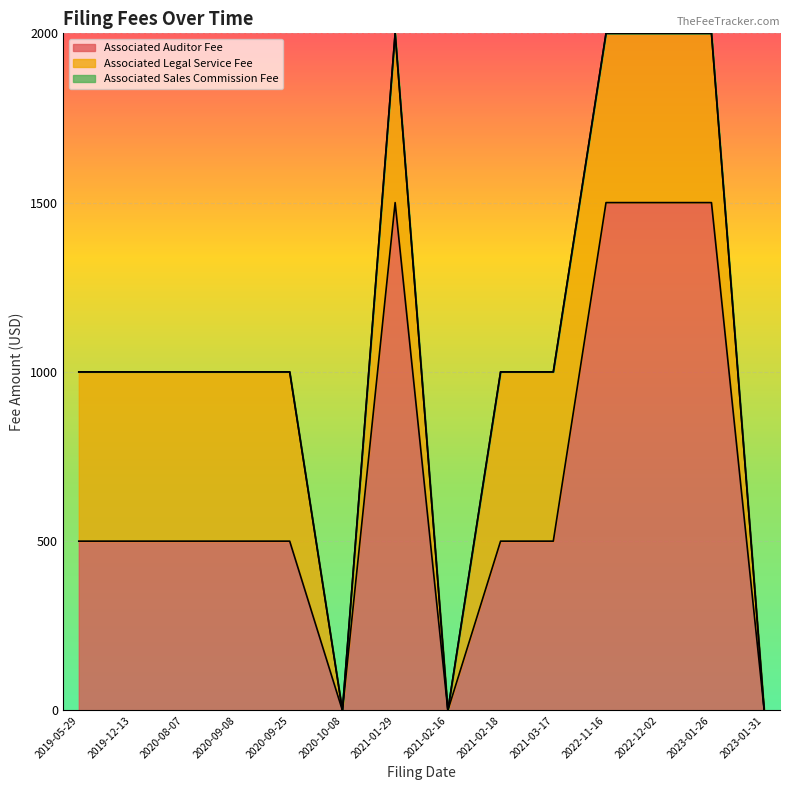

Between 2021-02-16 and 2022-12-02, which is larger?

2022-12-02